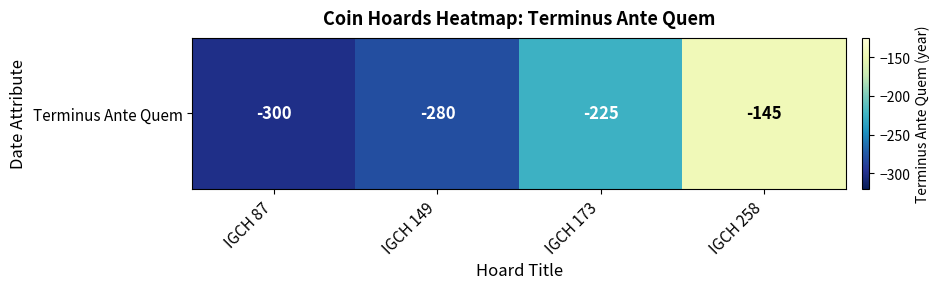

Count the number of values greater than -225.

1